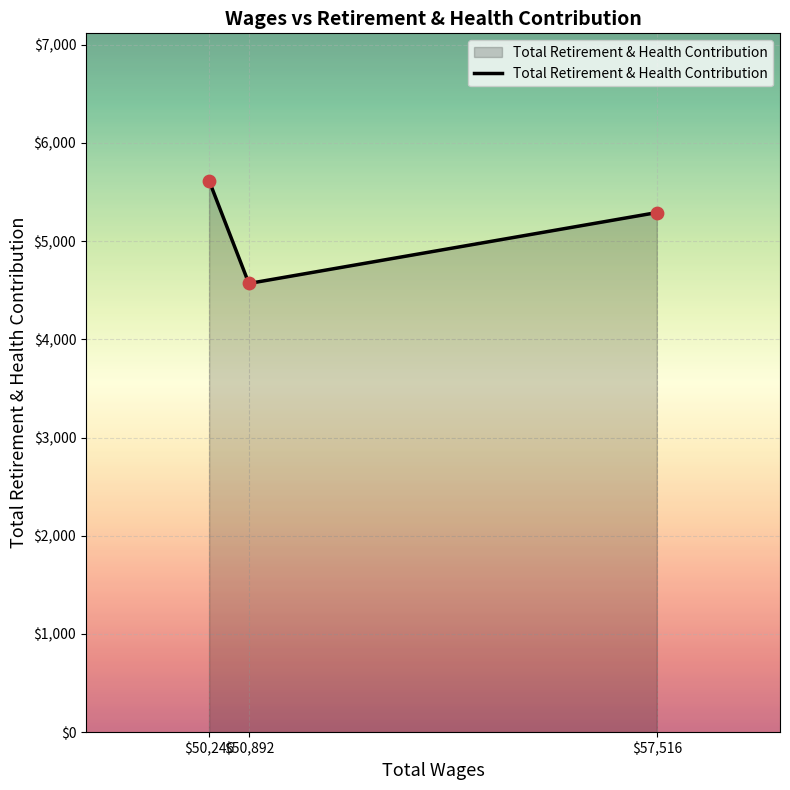

Approximately how many times larger is the value at $50,246 compared to $57,516?

1.1